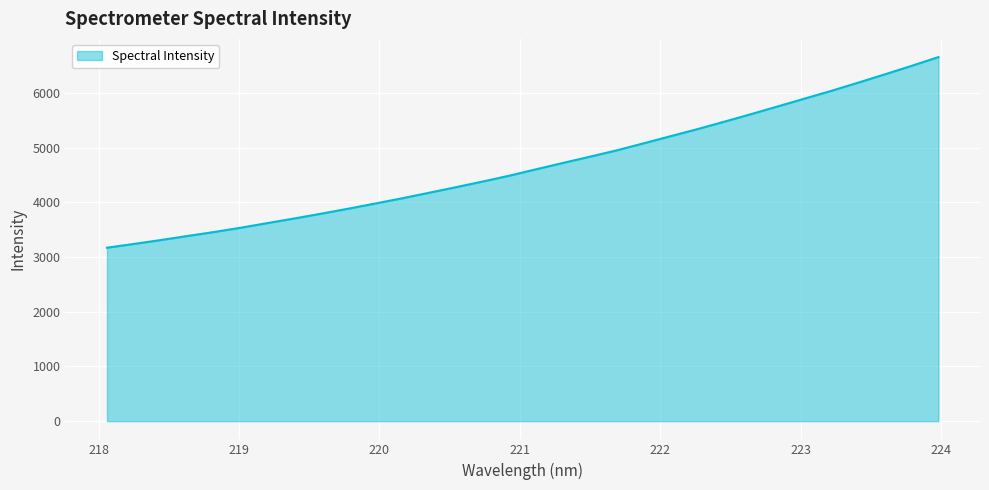

What is the smallest value displayed?

3171.3